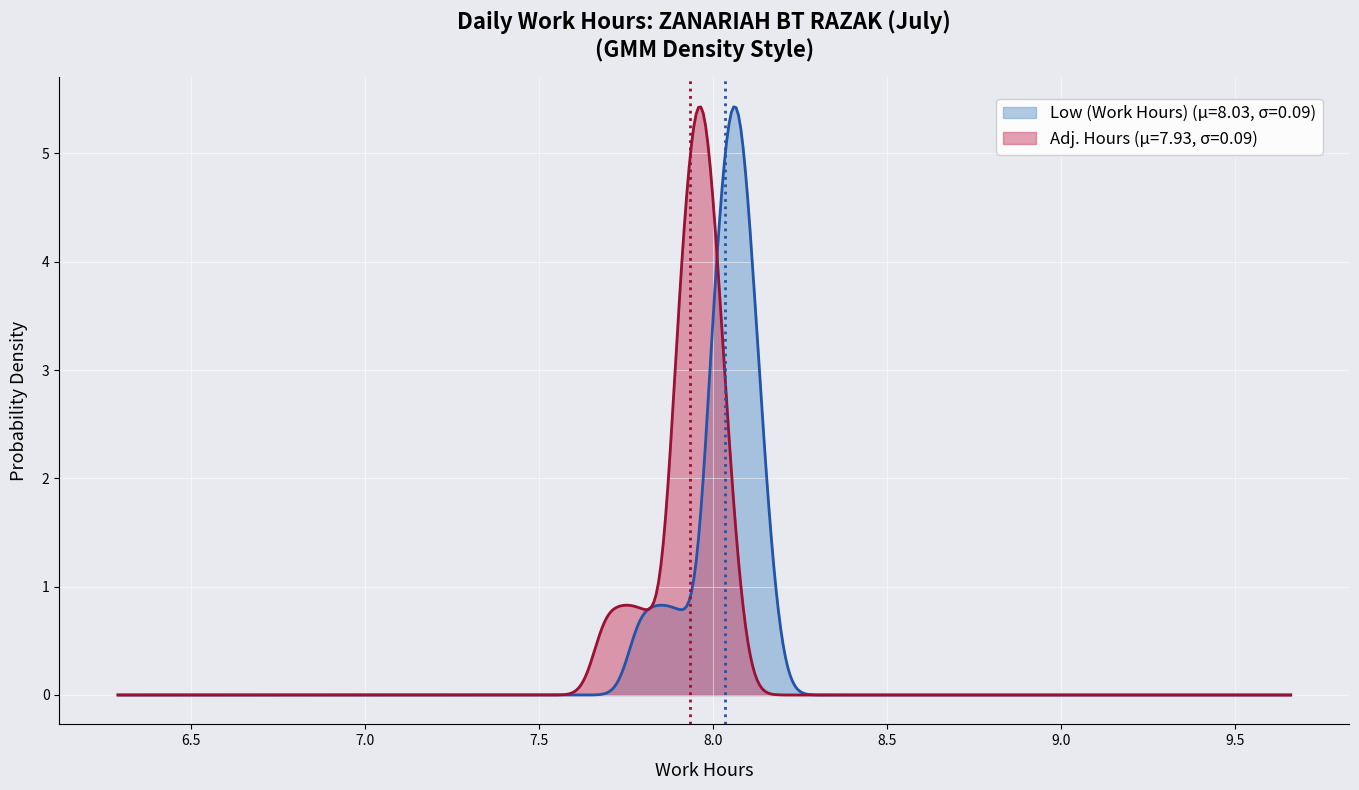

How many lines are shown in the chart?

2